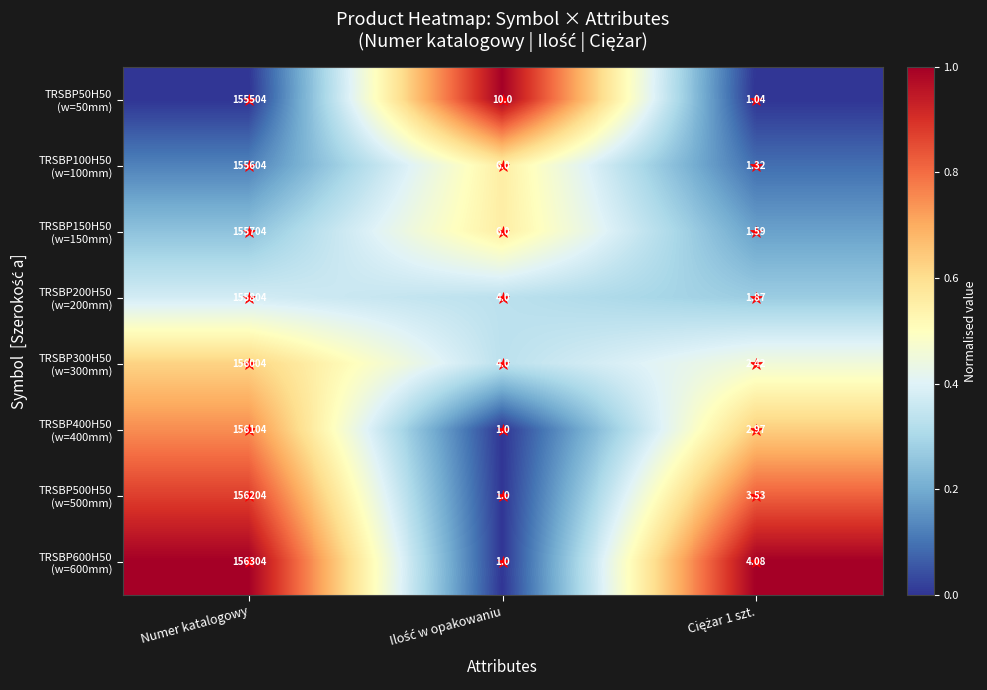

Count the number of data series in this chart.

8